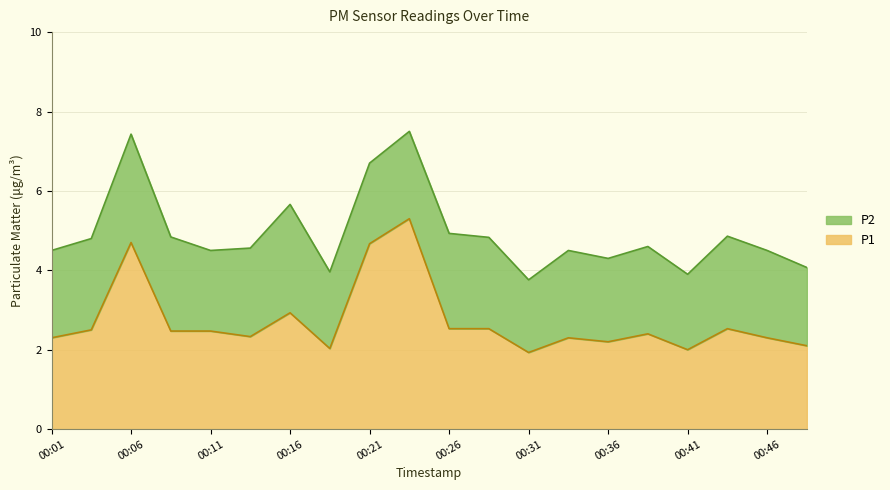

List the labels in order of value, smallest first.

00:31, 00:41, 00:19, 00:48, 00:36, 00:01, 00:34, 00:46, 00:14, 00:38, 00:09, 00:11, 00:04, 00:26, 00:29, 00:44, 00:16, 00:21, 00:06, 00:24